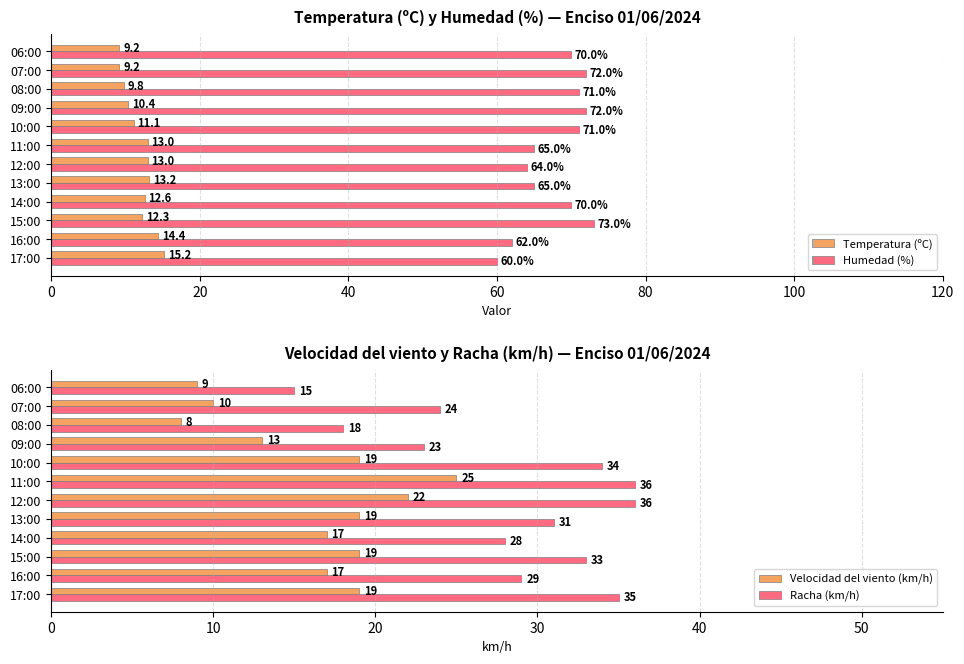

True or false: Humedad (%) has a value of 64.0 at 12:00.

True